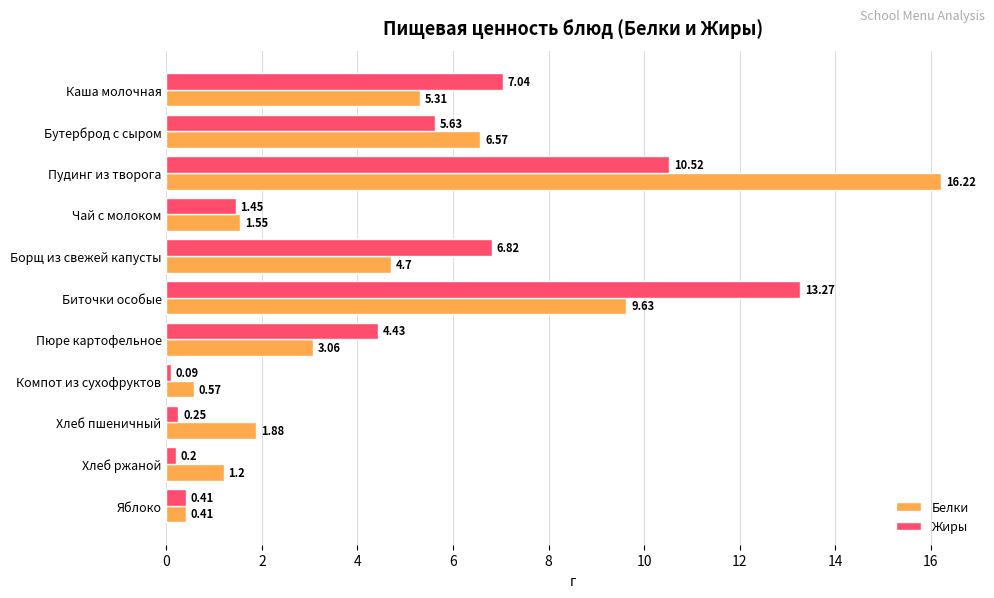

Which category has the lowest value in the Жиры series?

Компот из сухофруктов